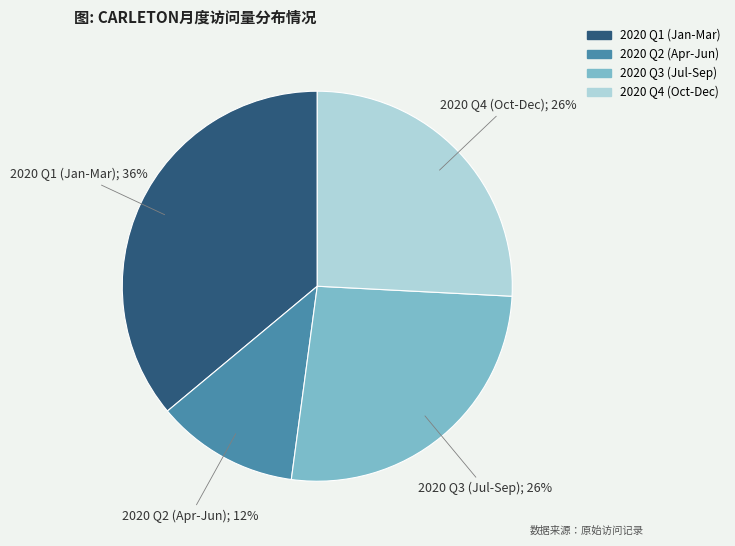

To the nearest percent, what is the difference between the largest and smallest slice percentages?

24%